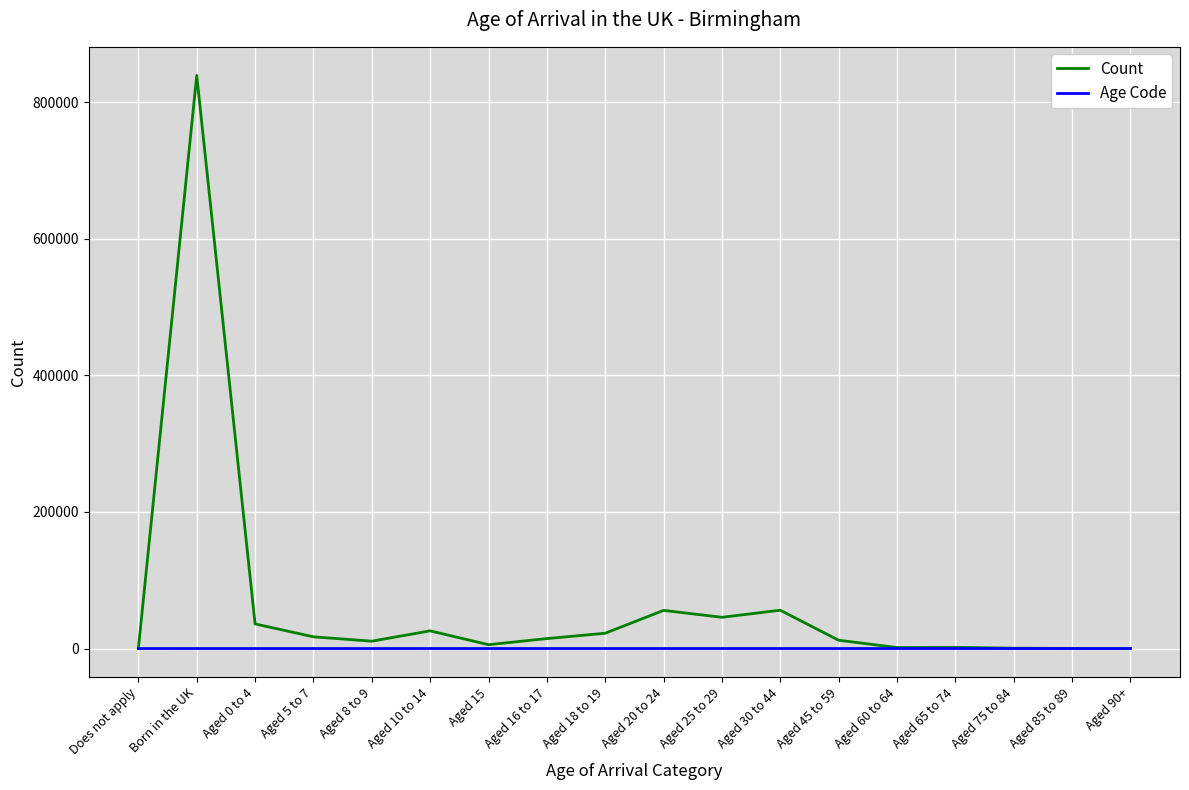

Rank the series by their maximum value, from lowest to highest.

Age Code, Count